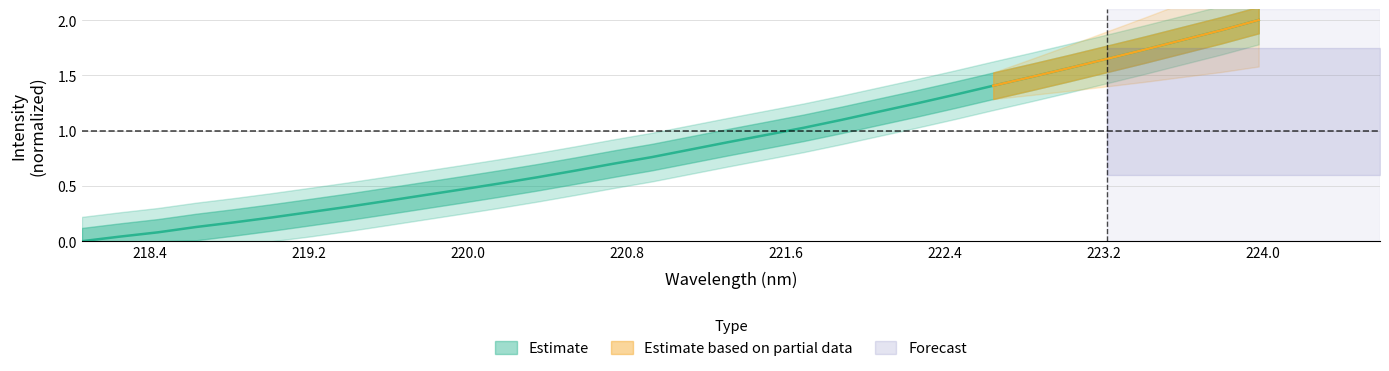

True or false: there are more than 1 points higher than both neighbors.

False